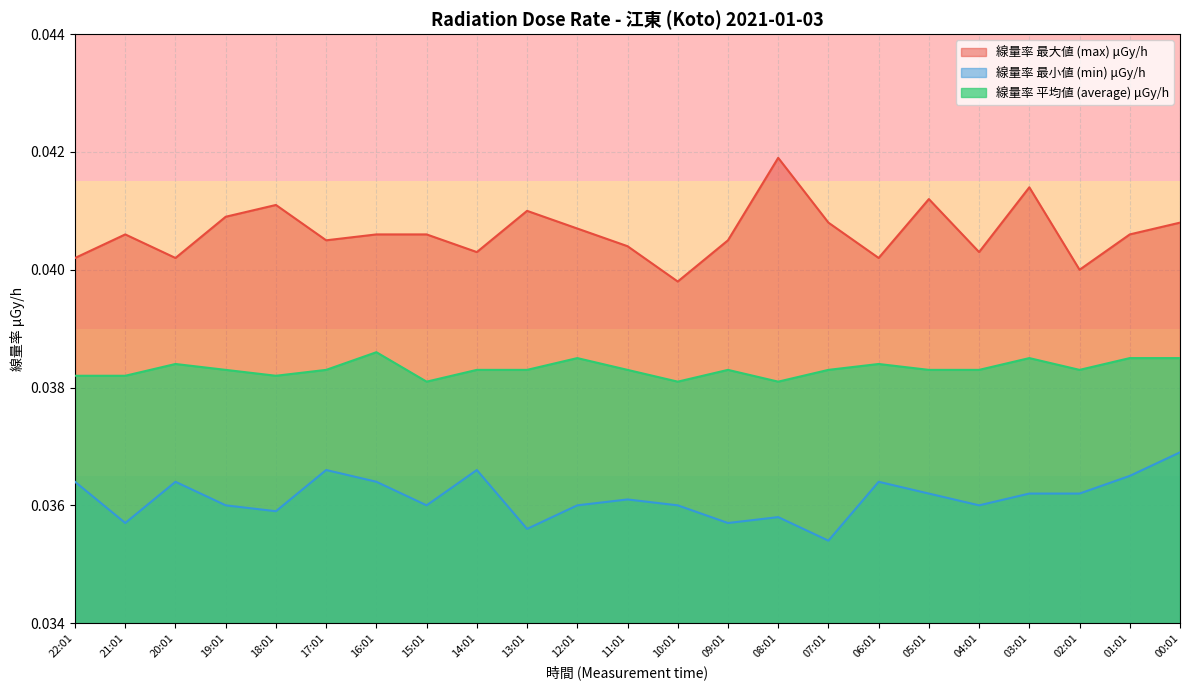

How many interior local valleys does the 線量率 最大値 (max) μGy/h series have?

7